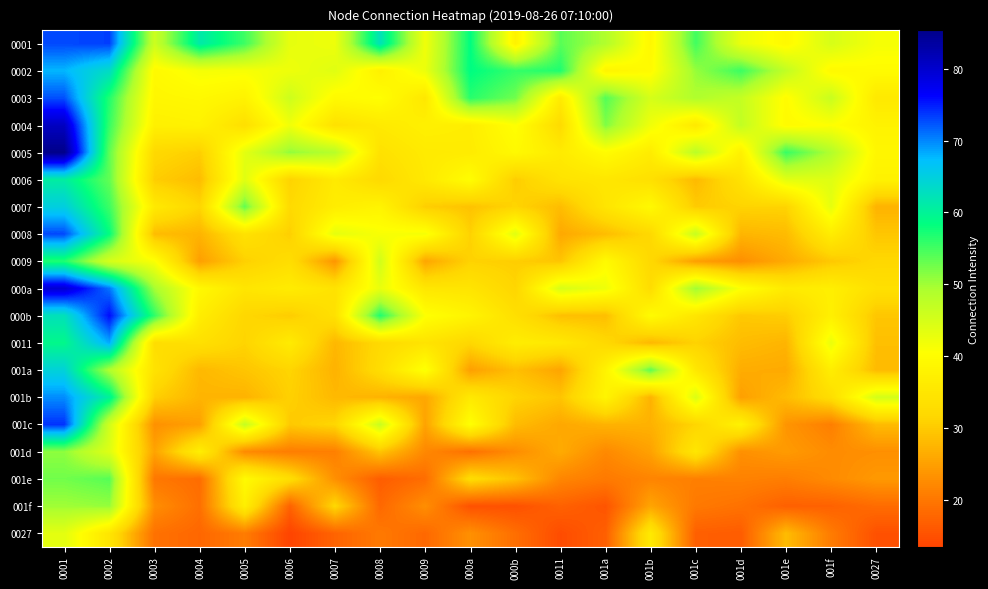

What is the difference between the highest and lowest values at 0011?

42.3